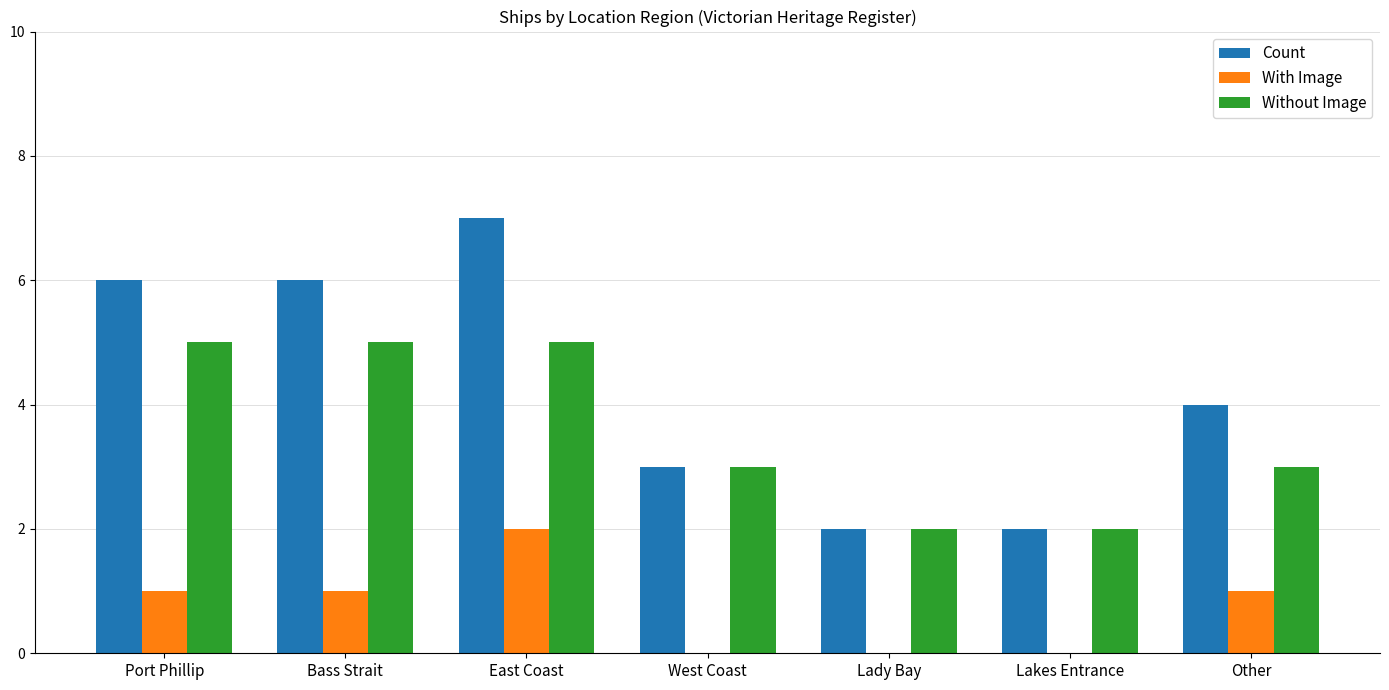

Where does the Without Image series first go above 3?

Port Phillip